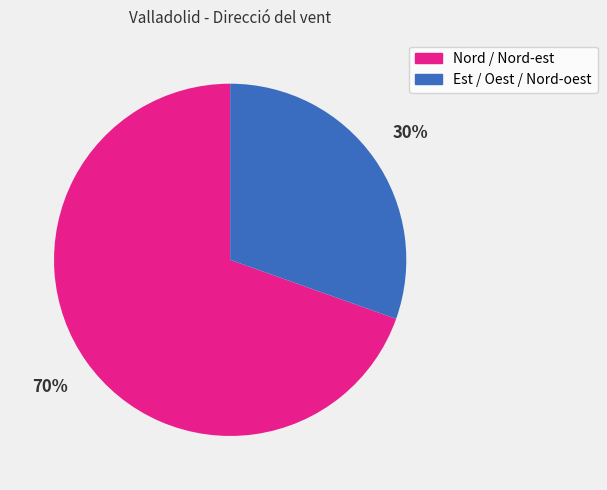

To the nearest percent, what is the average slice percentage?

50%